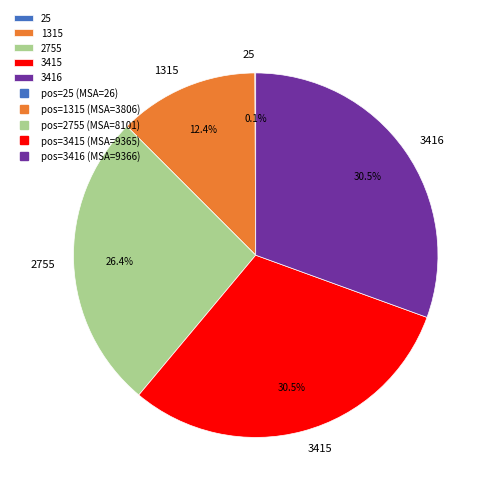

Is there any slice that represents more than half of the pie?

No